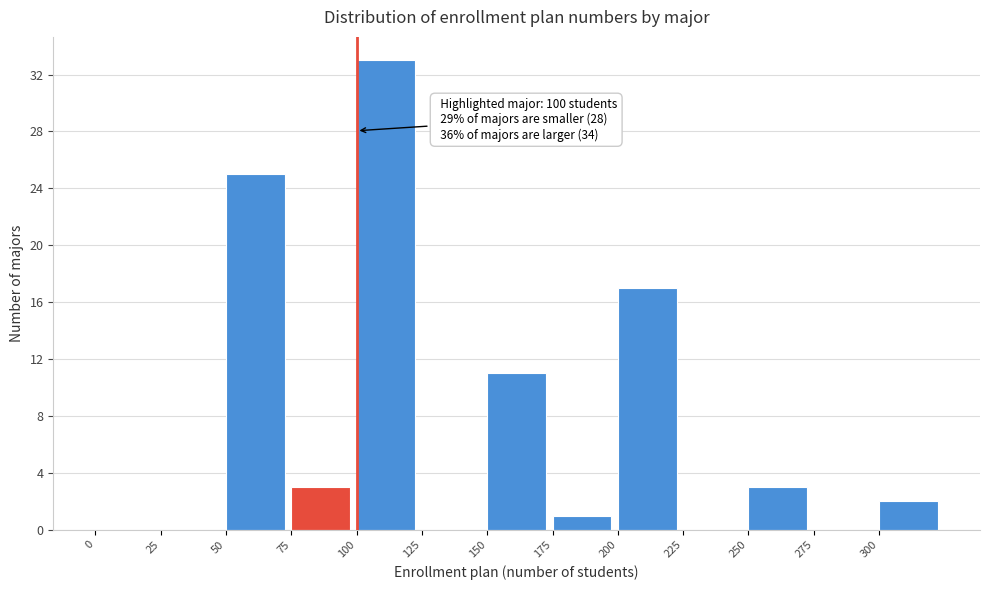

Which range on the x-axis has the tallest bar?

100 to 125